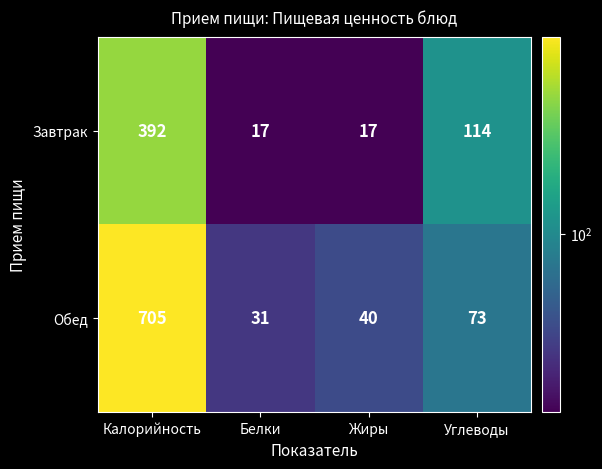

How many data points does each series have?

4